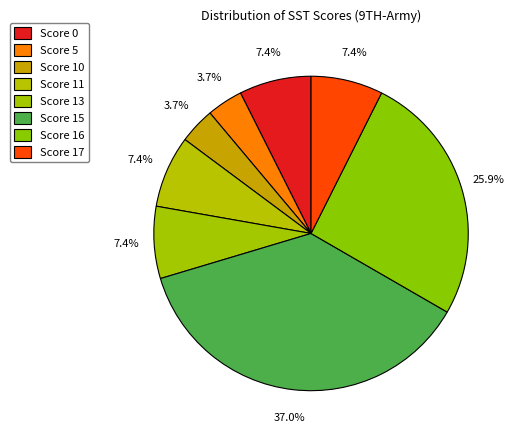

How many slices are in this pie chart?

8